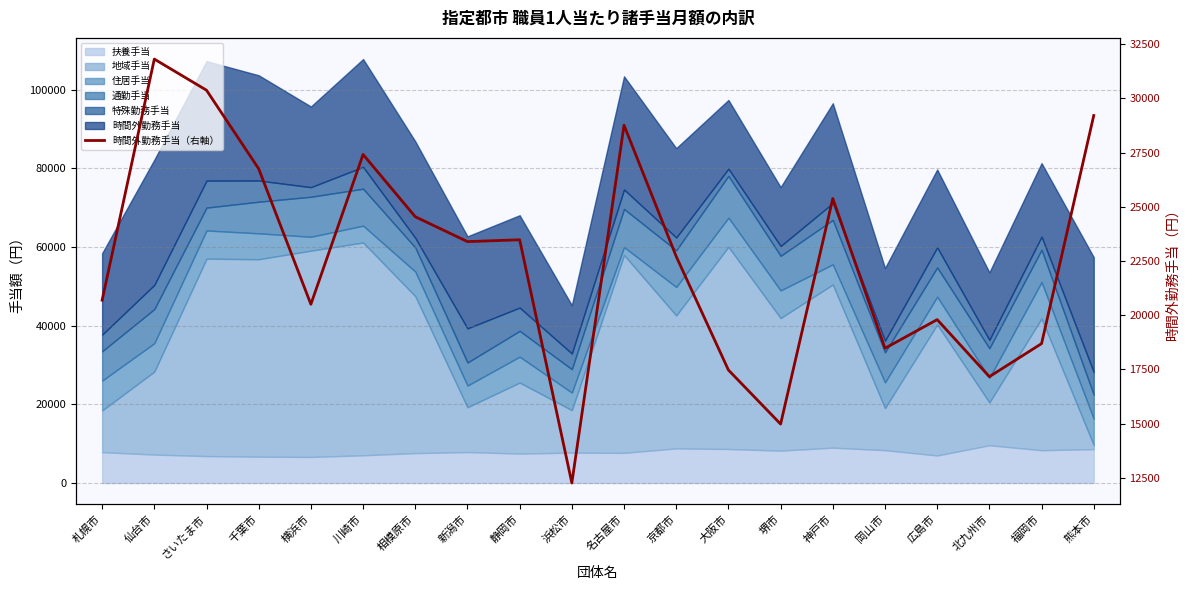

Reading left to right, list all the values displayed in this chart.

札幌市=20691	仙台市=31814	さいたま市=30378	千葉市=26753	横浜市=20502	川崎市=27413	相模原市=24540	新潟市=23393	静岡市=23478	浜松市=12258	名古屋市=28763	京都市=22708	大阪市=17469	堺市=14976	神戸市=25380	岡山市=18473	広島市=19794	北九州市=17162	福岡市=18687	熊本市=29211